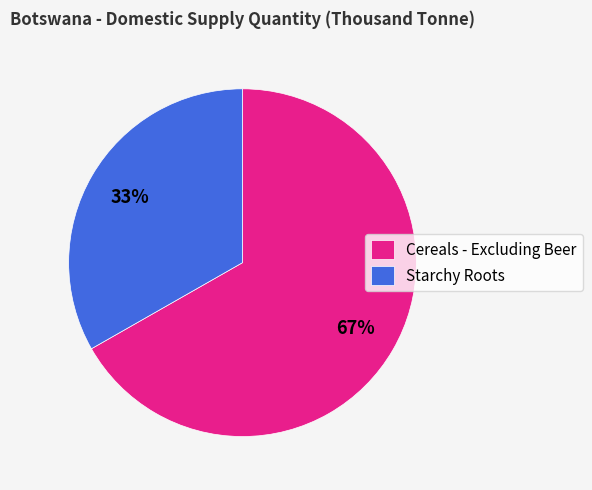

How many segments does this pie chart have?

2